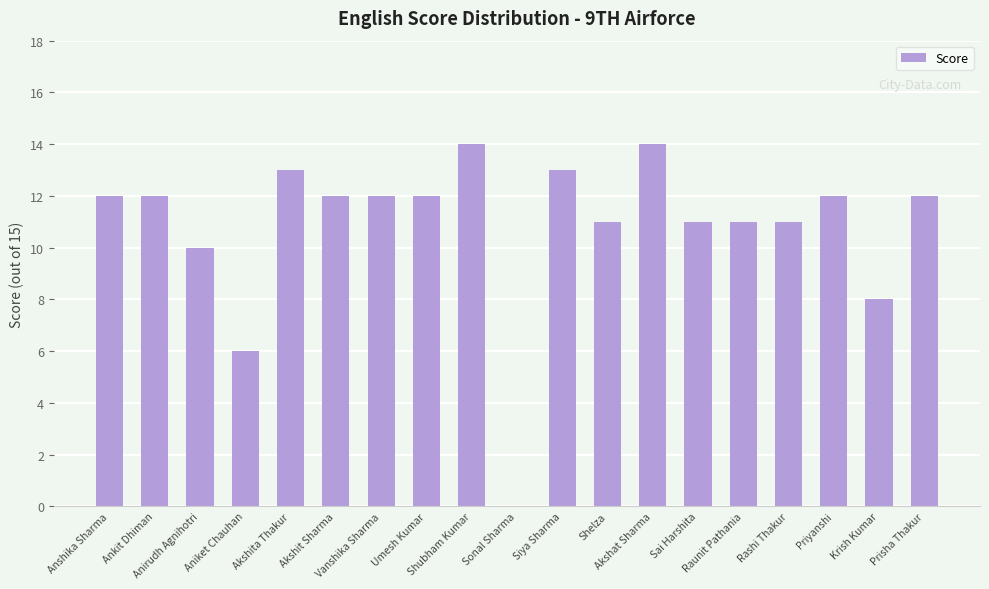

What is the greatest value displayed?

14